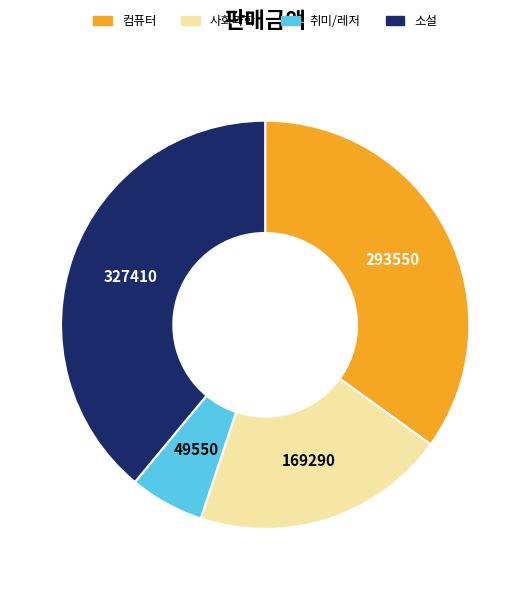

Combined, do 사회과학 and 컴퓨터 account for over 50%?

Yes